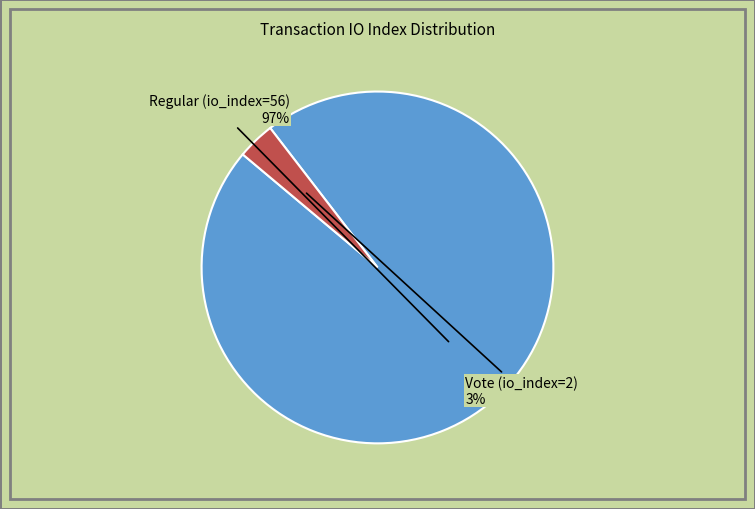

To the nearest percent, what is the average slice percentage?

50%